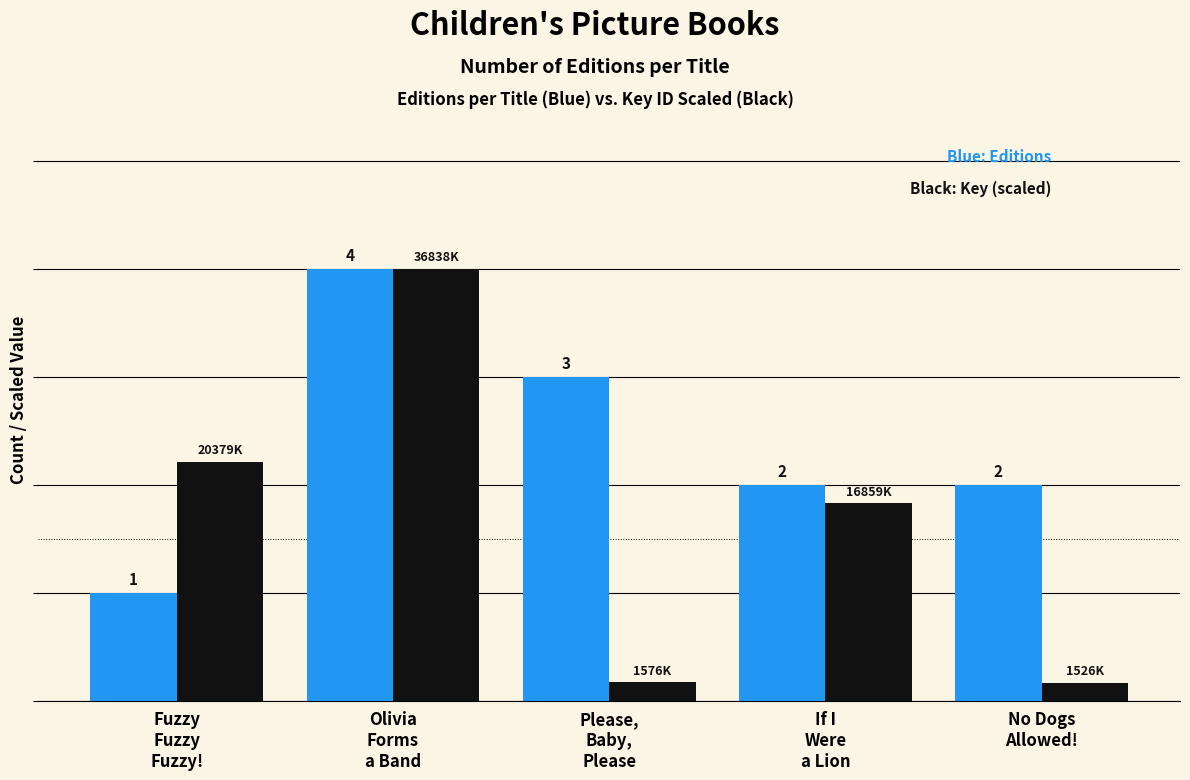

Reading right to left, transcribe all the data shown in this chart.

Editions: No Dogs
Allowed!=2.0	If I
Were
a Lion=2.0	Please,
Baby,
Please=3.0	Olivia
Forms
a Band=4.0	Fuzzy
Fuzzy
Fuzzy!=1.0
Key (ID): No Dogs
Allowed!=1526601.0	If I
Were
a Lion=16859406.0	Please,
Baby,
Please=1576552.0	Olivia
Forms
a Band=36838158.0	Fuzzy
Fuzzy
Fuzzy!=20379506.0
Key (scaled): No Dogs
Allowed!=0.2	If I
Were
a Lion=1.8	Please,
Baby,
Please=0.2	Olivia
Forms
a Band=4.0	Fuzzy
Fuzzy
Fuzzy!=2.2